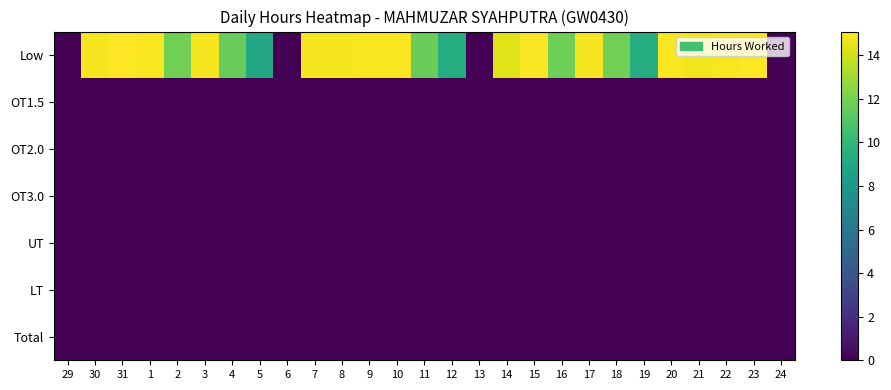

Which series has the largest total across all categories?

Low